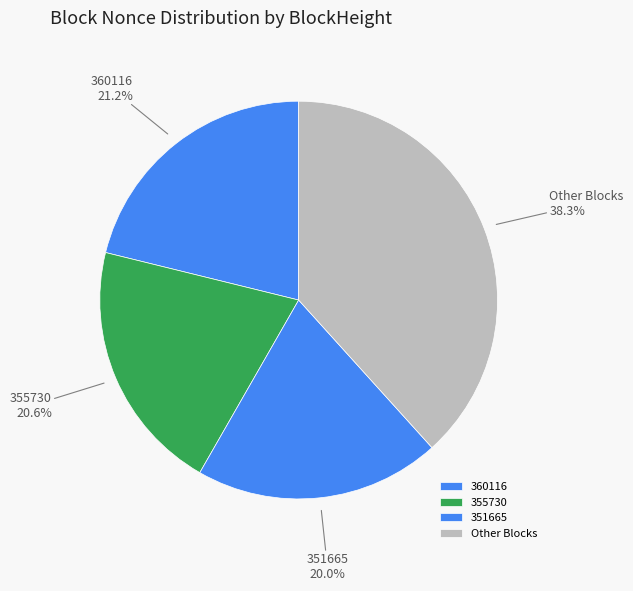

What is the largest slice in the pie chart?

Other Blocks